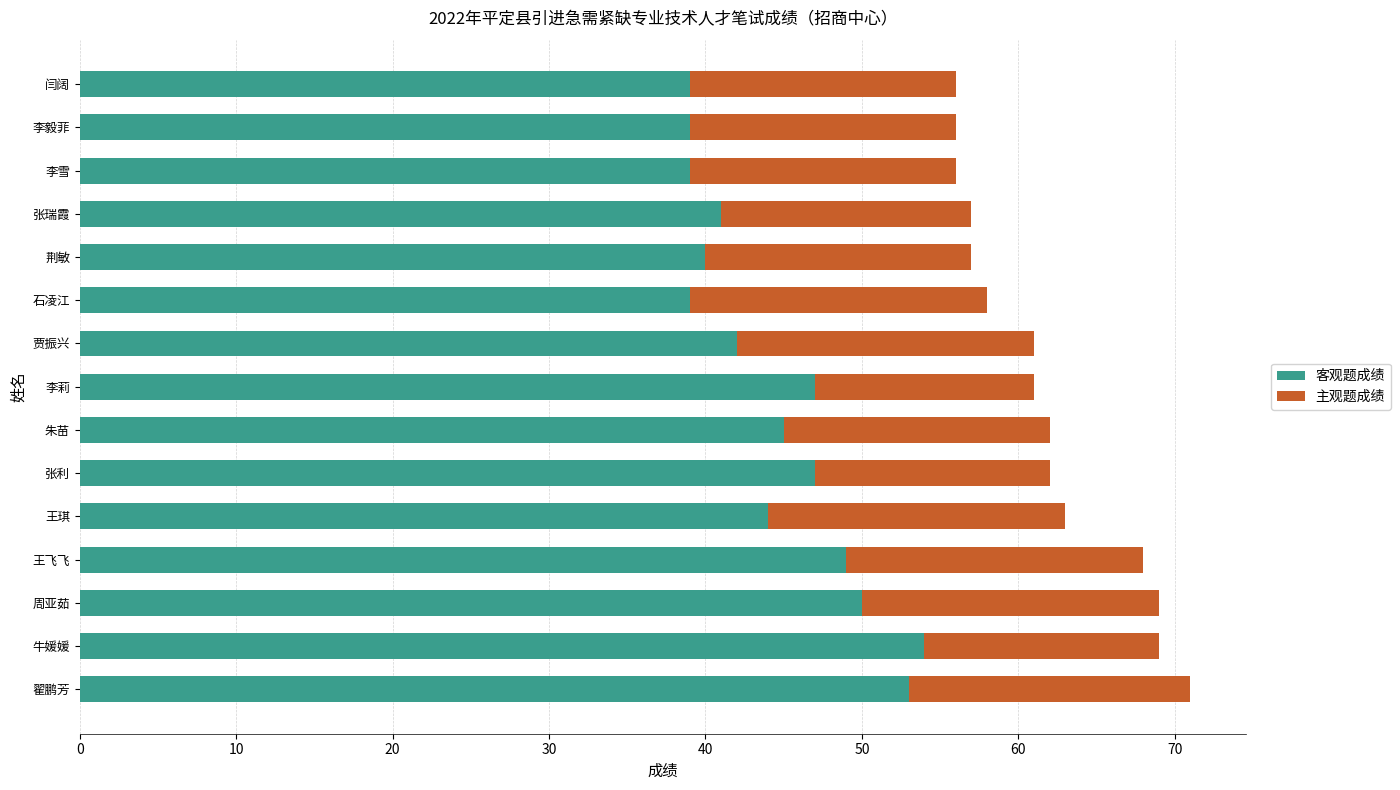

What is the approximate value of 客观题成绩 at 李莉, to the nearest 5?

45